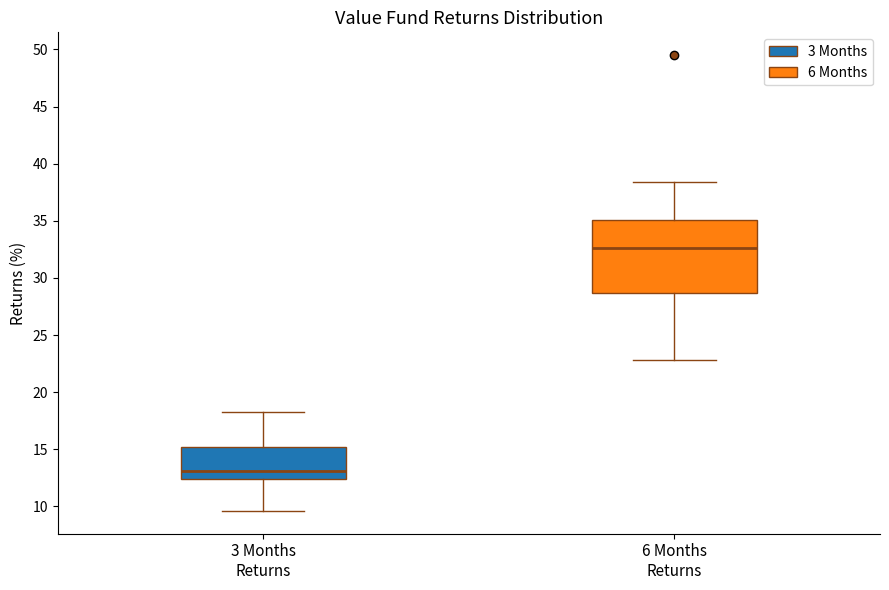

Reading left to right, transcribe this box plot: for each box, give where its median line is, the range the box spans, and where its two whiskers end, as read against the y-axis. The values are not printed on the chart, so give them approximately, as read against the axis.

3 Months Returns: median 13.0, box 12.5 to 15.0, whiskers 9.5 to 18.5
6 Months Returns: median 32.5, box 28.5 to 35.0, whiskers 23.0 to 38.5